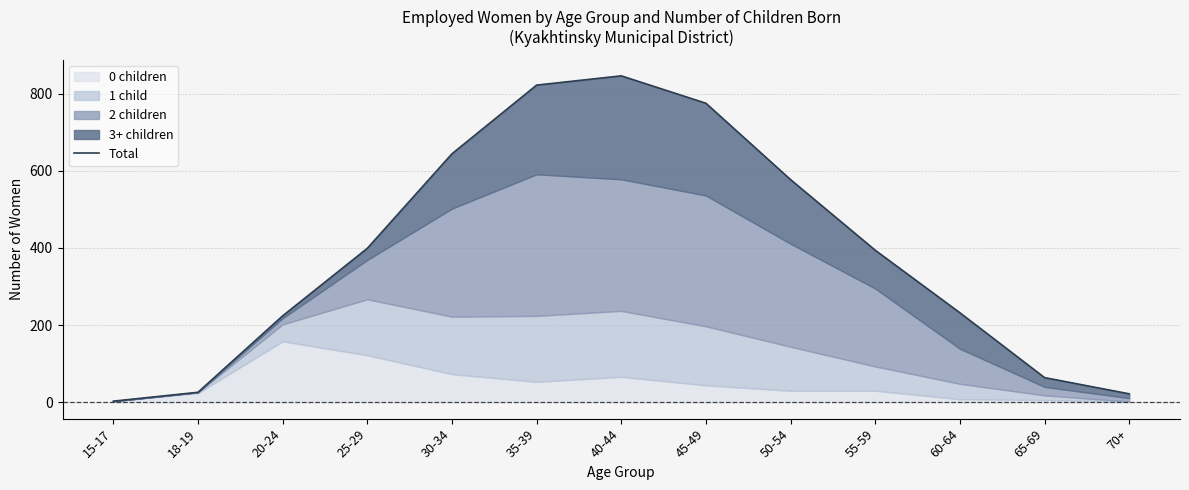

Is it true that the value at 65-69 is 27?

False